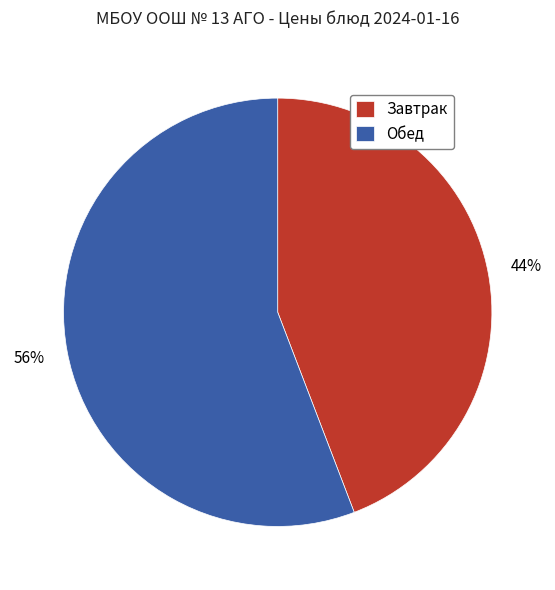

What is the ratio of the value at Обед to the value at Завтрак?

1.3